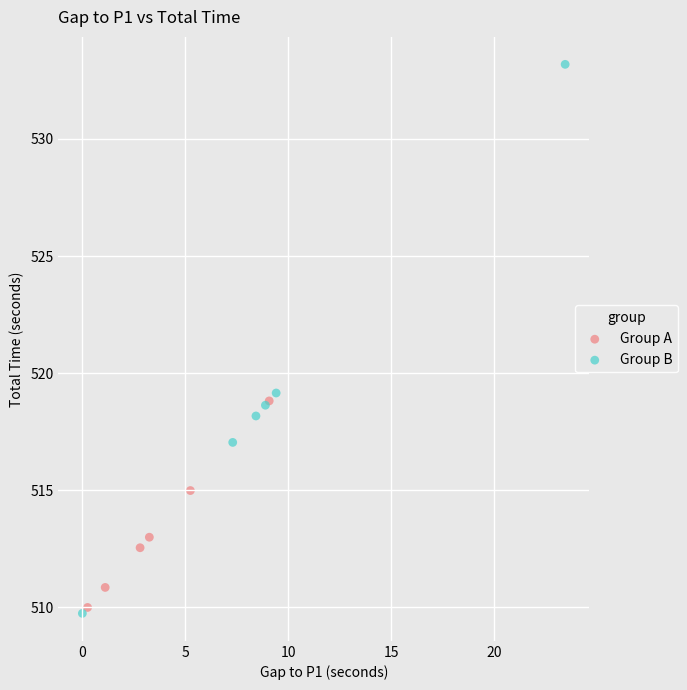

Which series has the largest Y range (max minus min)?

Group B